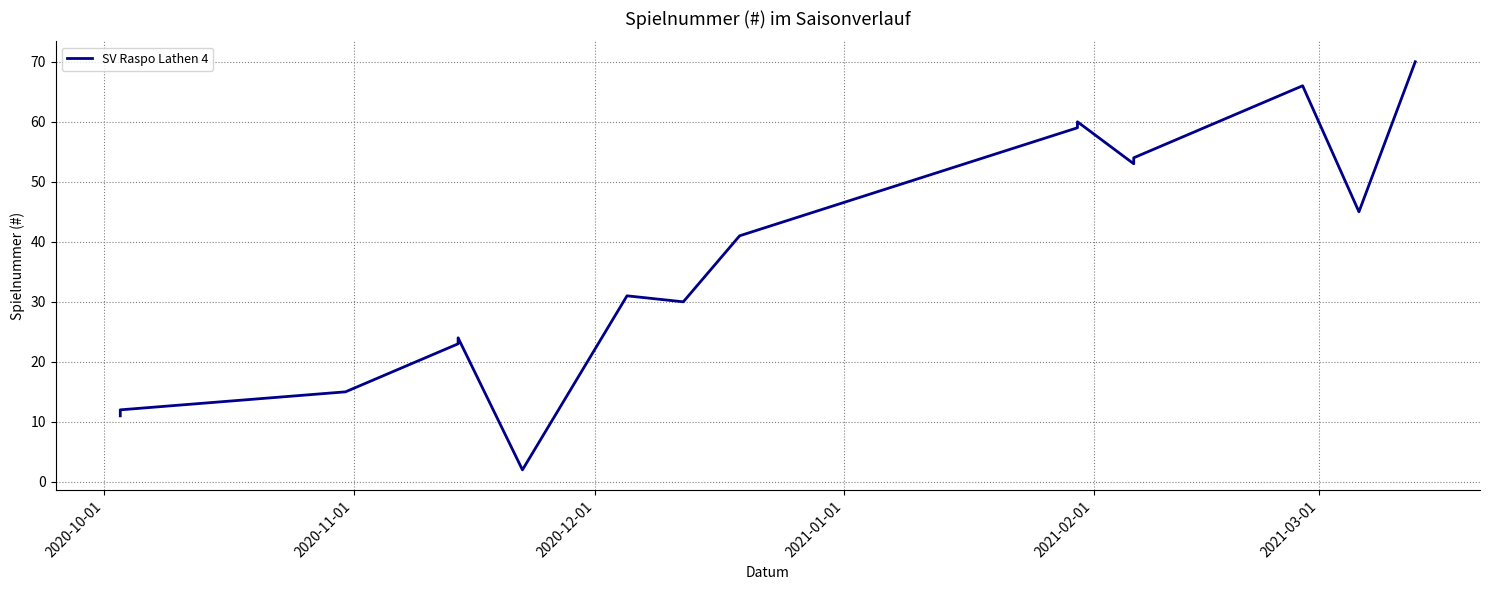

What is the maximum value shown in the chart?

70